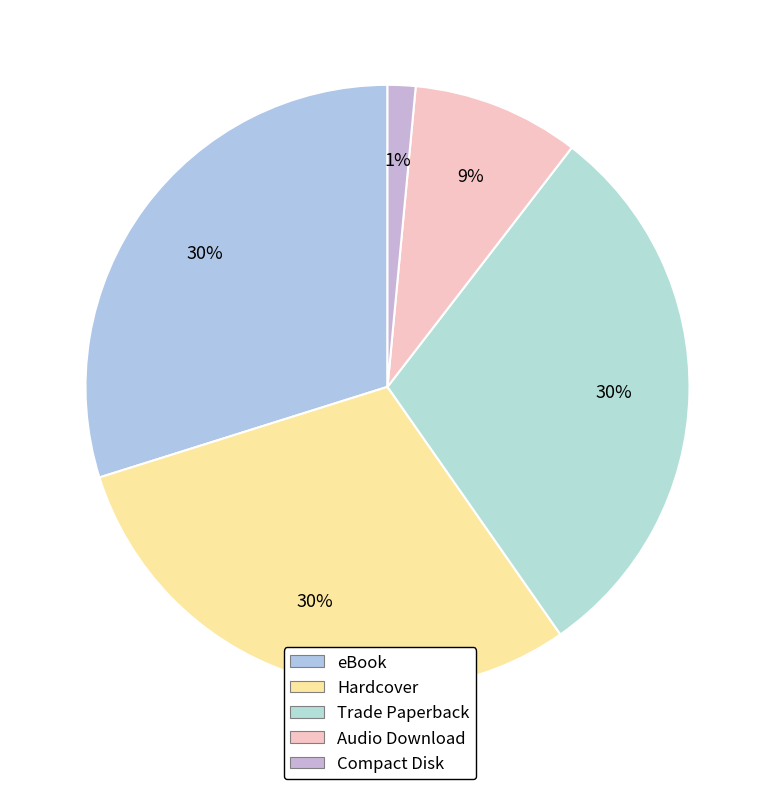

To the nearest percent, what is the combined percentage of Hardcover and Compact Disk?

31%